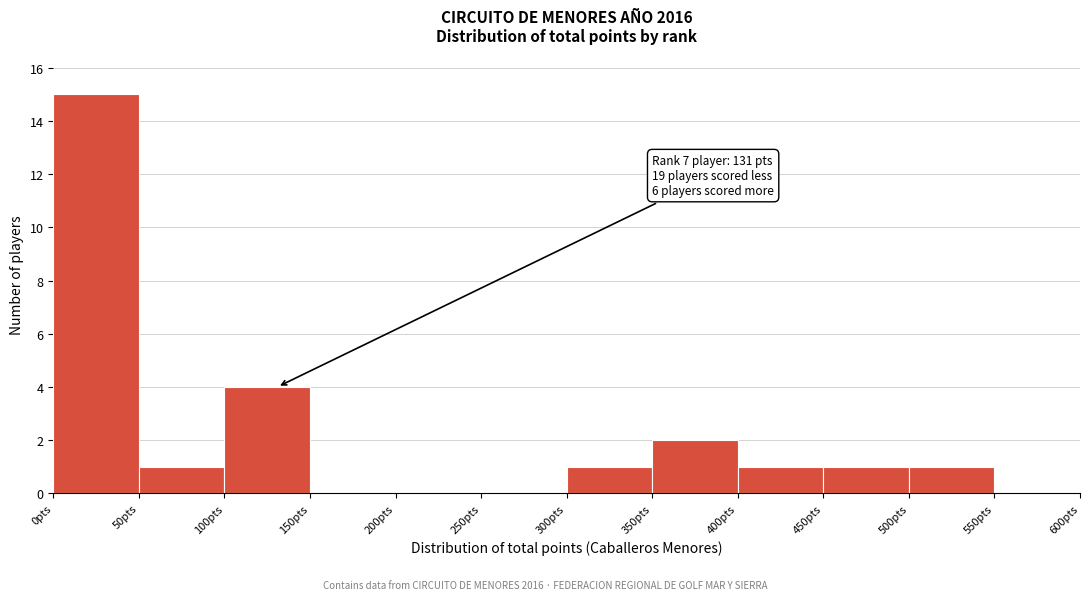

Over which range of the x-axis is the bar tallest?

0 to 50